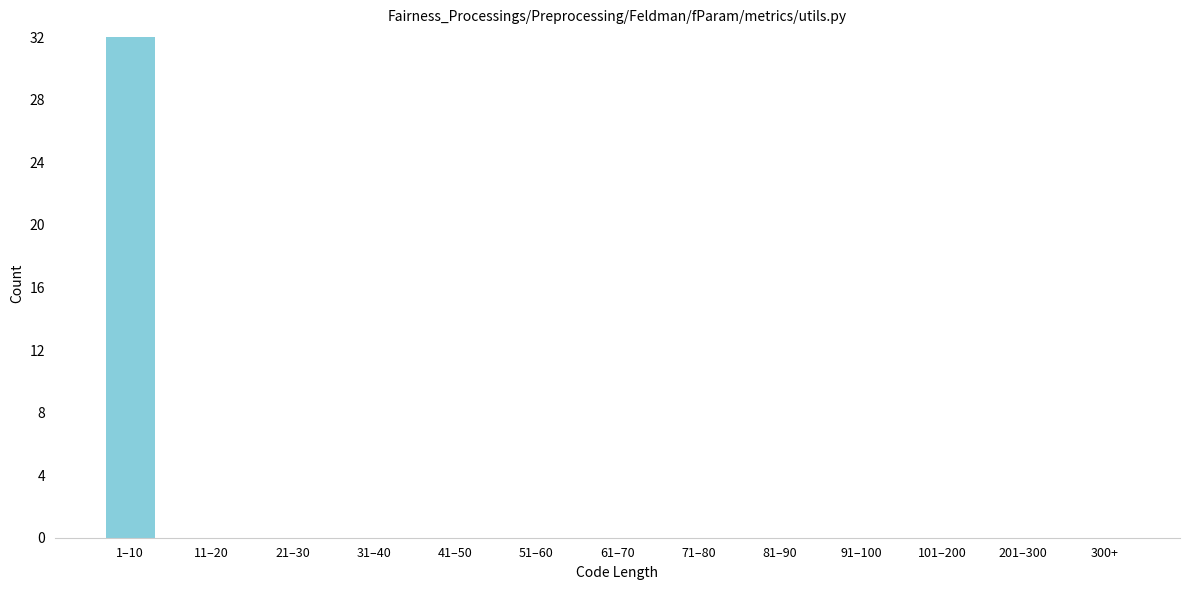

Reading left to right, extract all data points from this chart.

1–10=32	11–20=0	21–30=0	31–40=0	41–50=0	51–60=0	61–70=0	71–80=0	81–90=0	91–100=0	101–200=0	201–300=0	300+=0